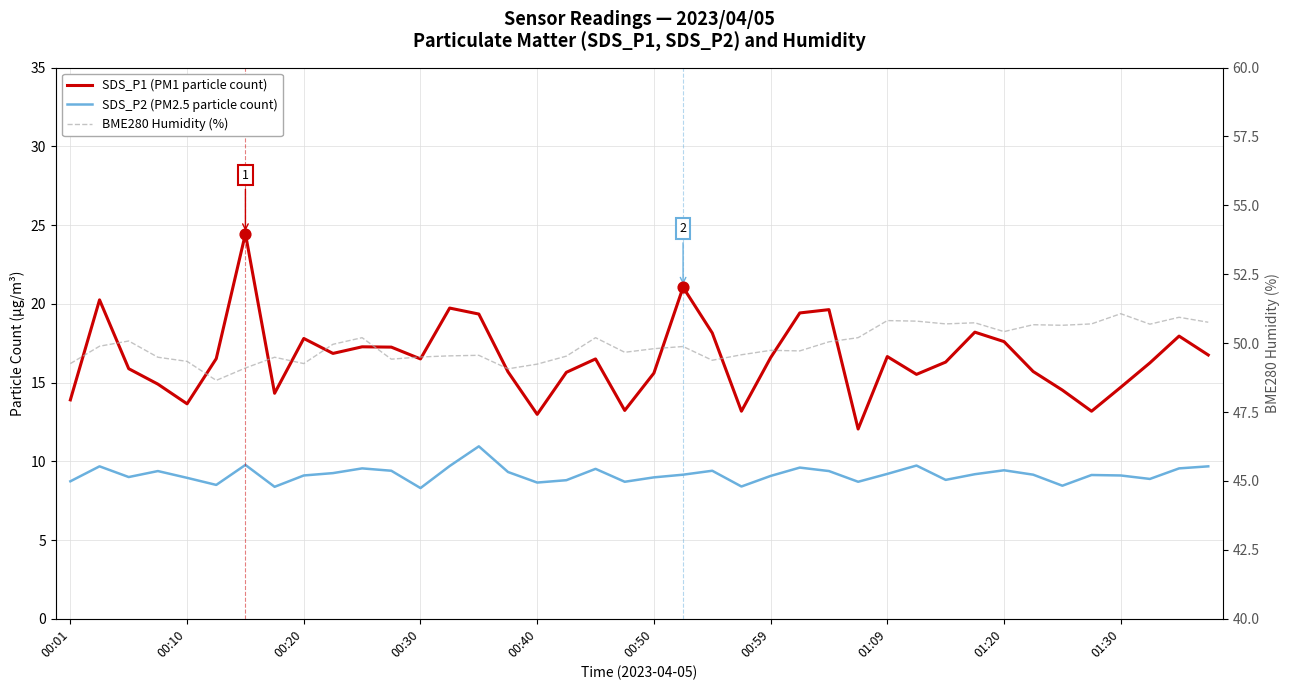

Which series has the largest total across all categories?

BME280 Humidity (%)